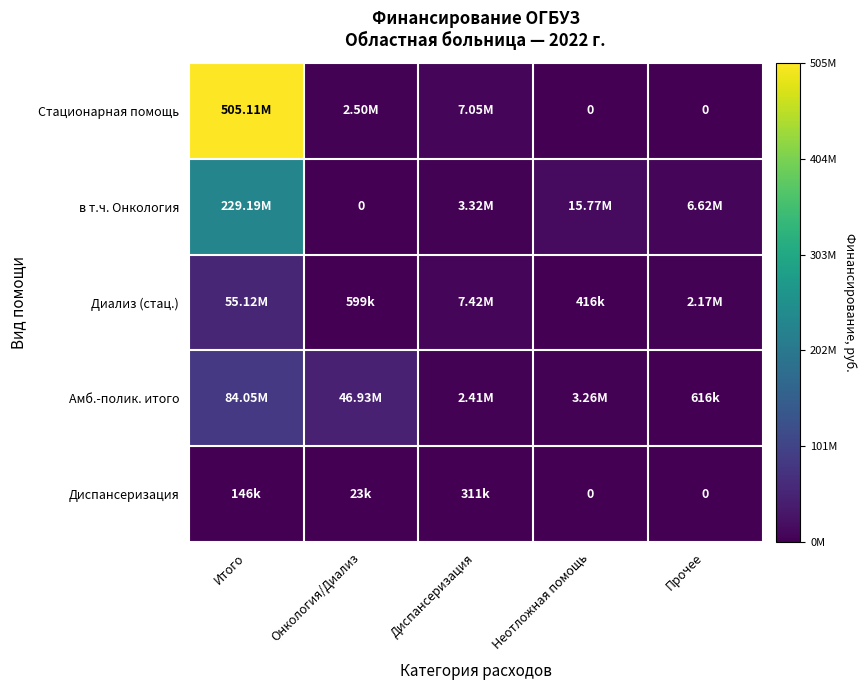

What is the difference between the Диспансеризация values at Диспансеризация and Онкология/Диализ?

287873